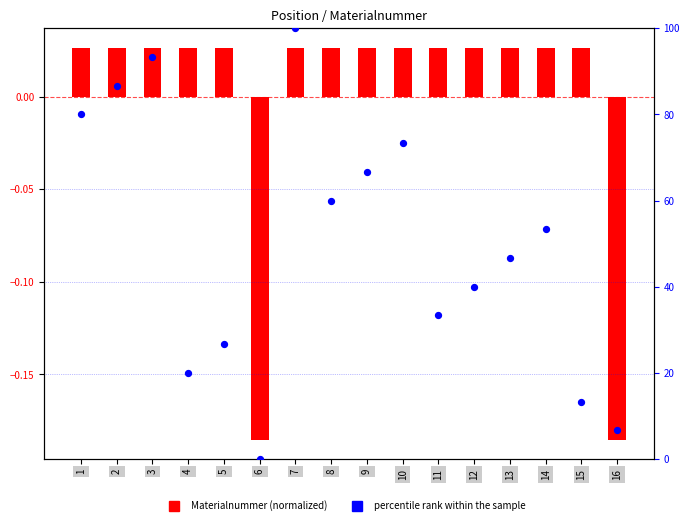

What is the ratio of the value at 9 to the value at 8?

1.1